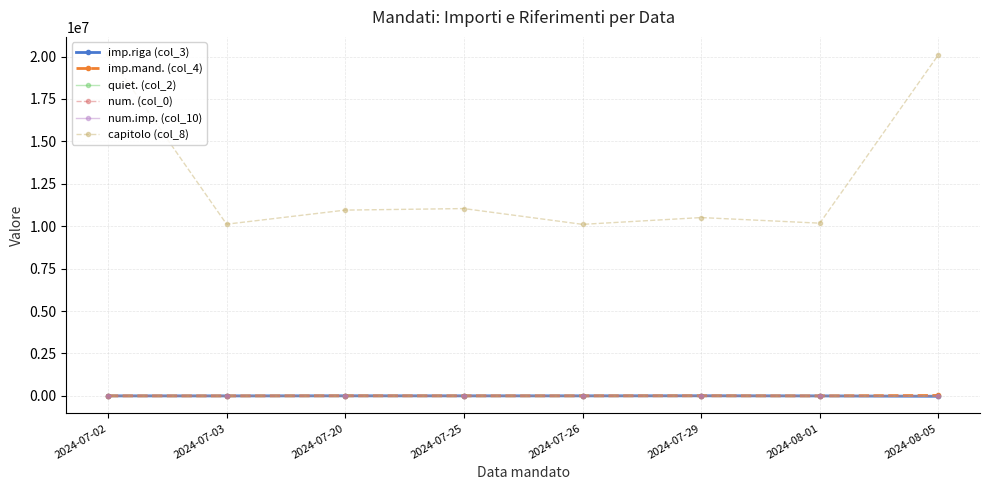

Which series has the largest range (max minus min)?

capitolo (col_8)